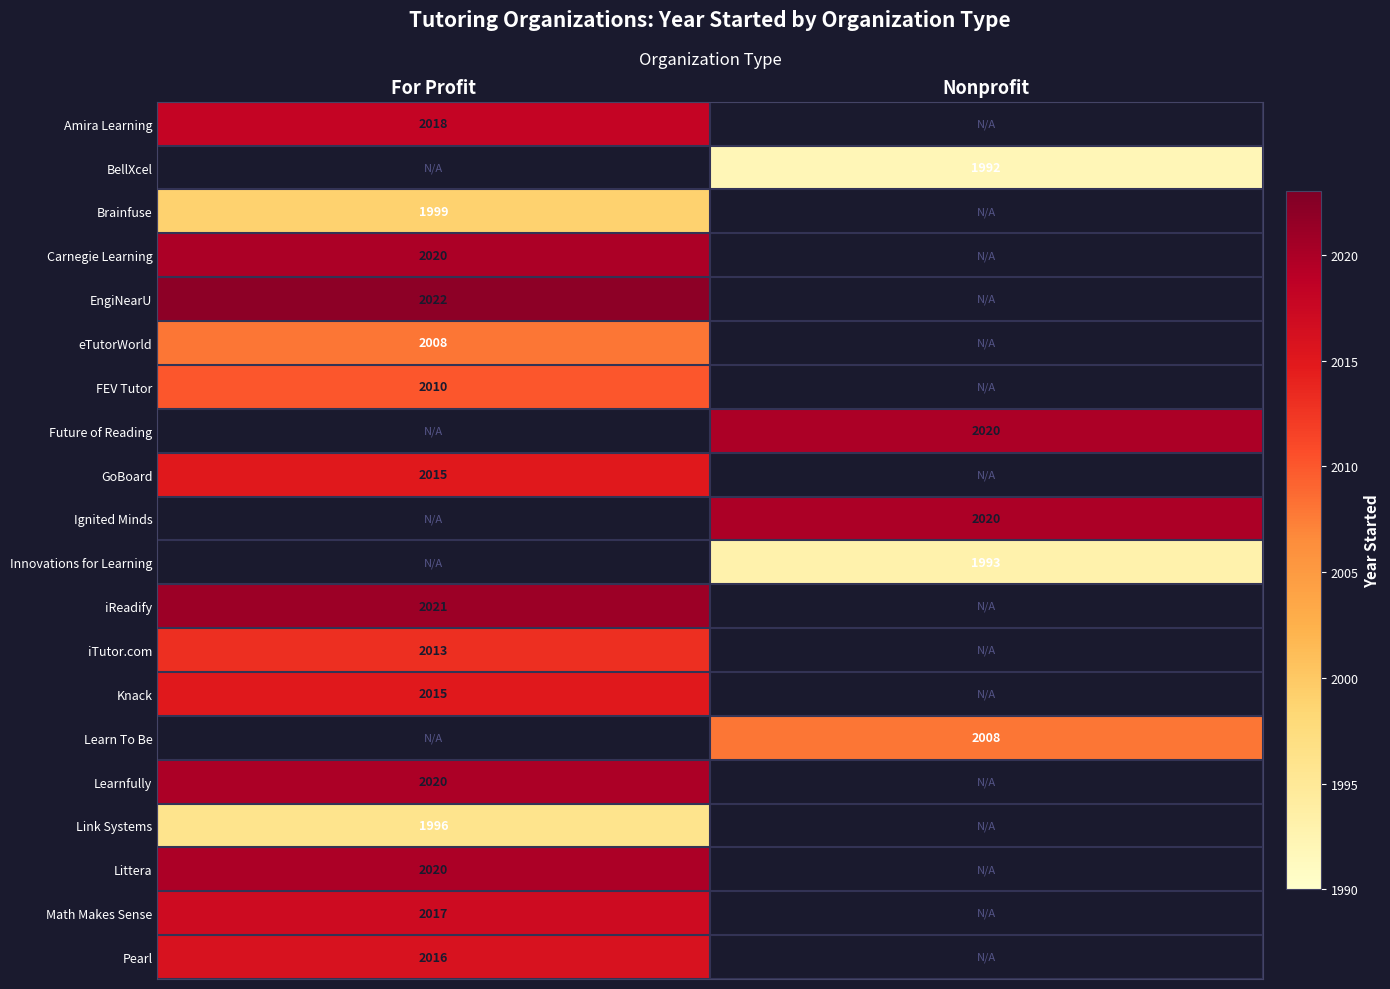

Is it true that Knack equals 733 at For Profit?

False